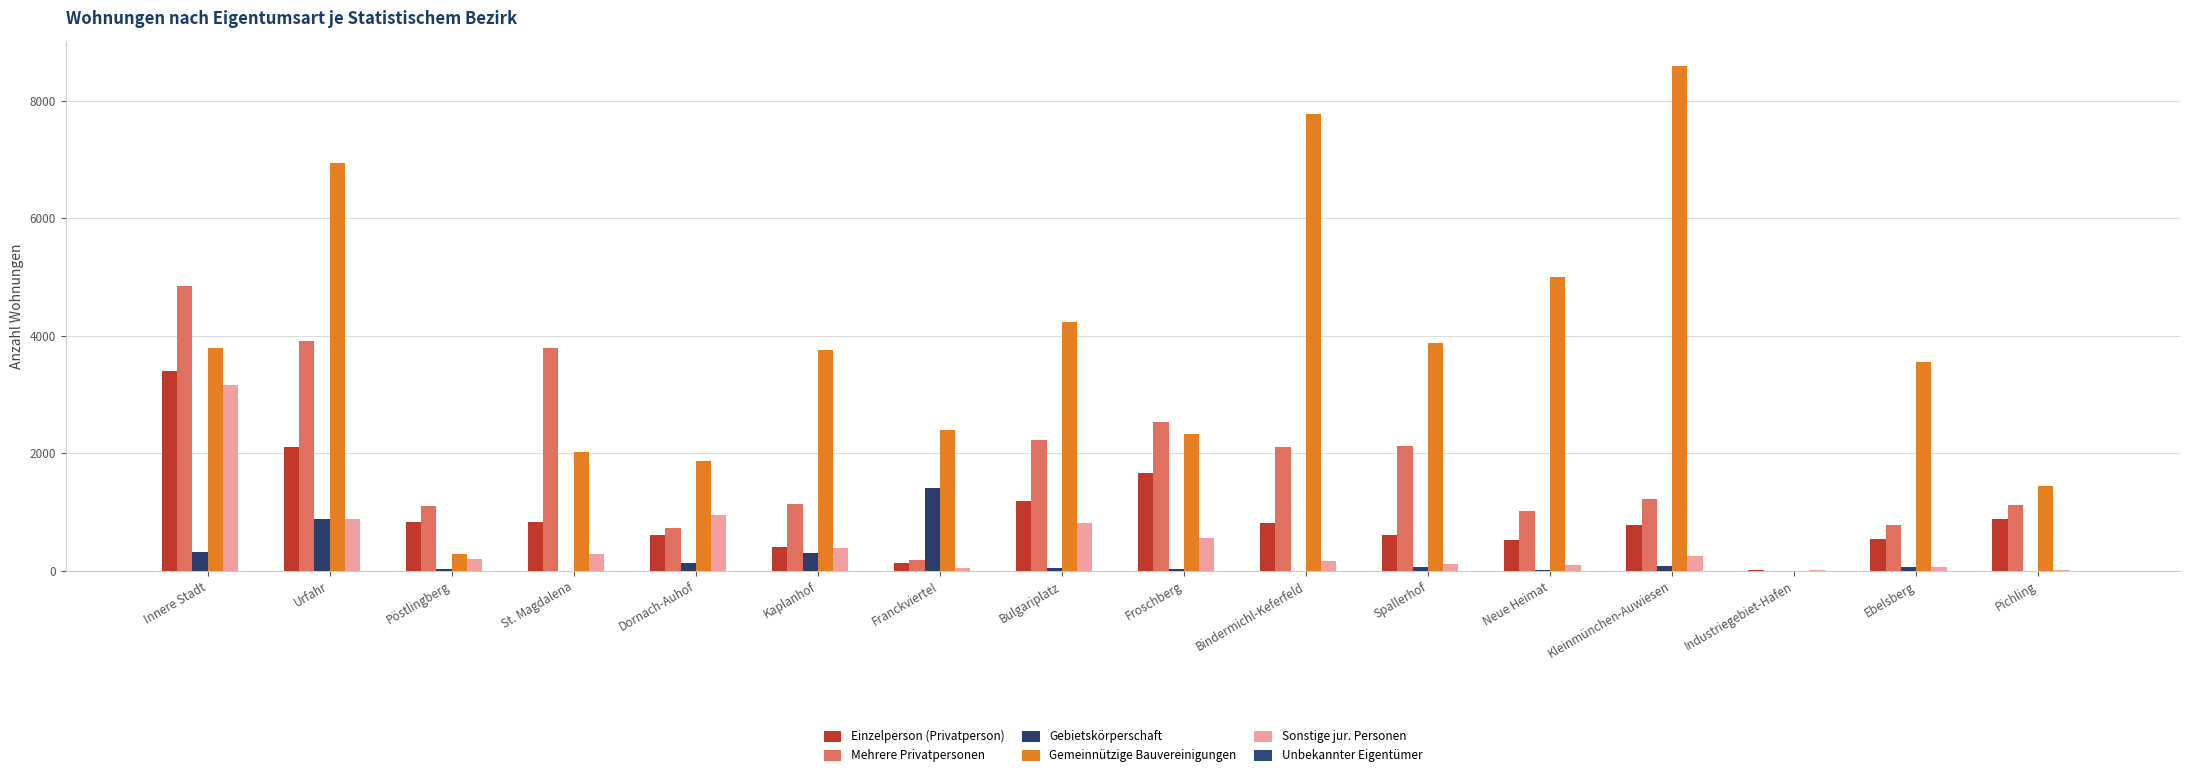

Are the bars horizontal?

No